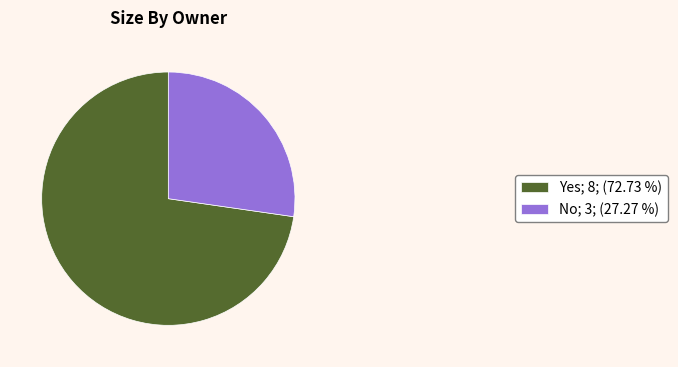

Is there a majority slice in this chart?

Yes